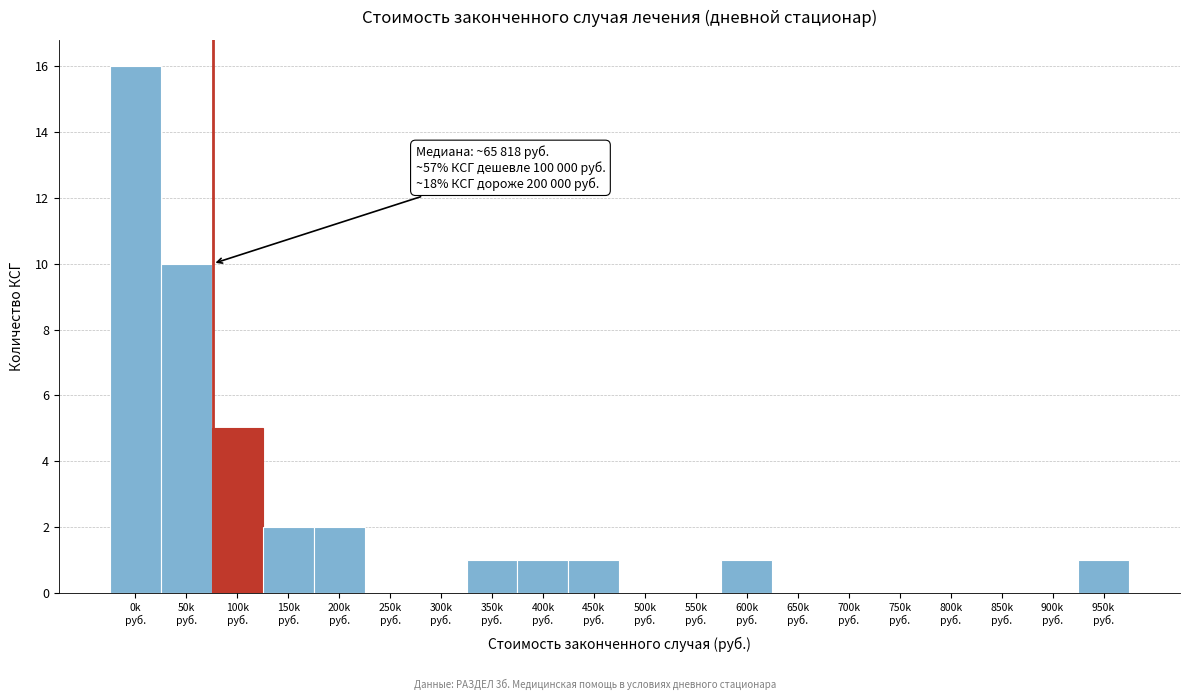

What is the greatest value displayed?

16